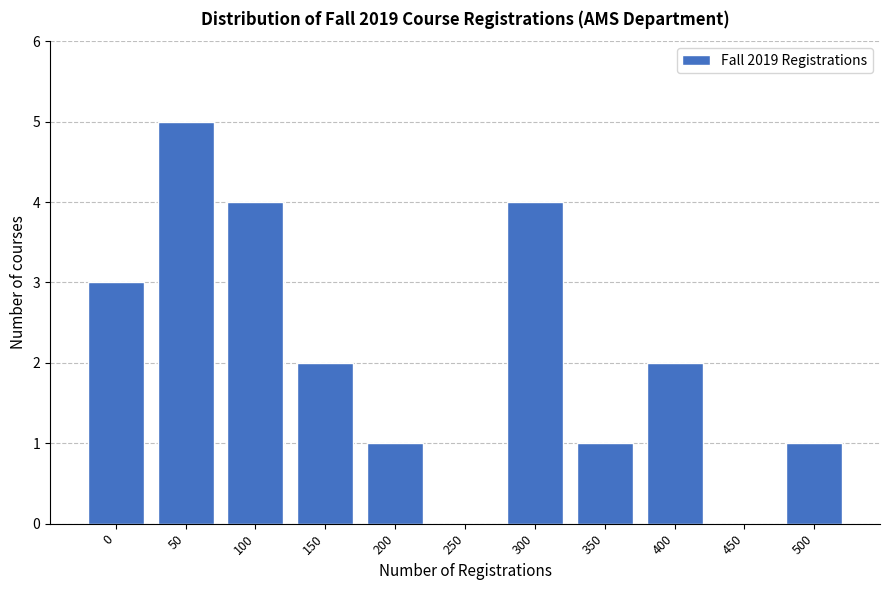

Reading left to right, what are all the values shown in this chart?

0=3	50=5	100=4	150=2	200=1	250=0	300=4	350=1	400=2	450=0	500=1